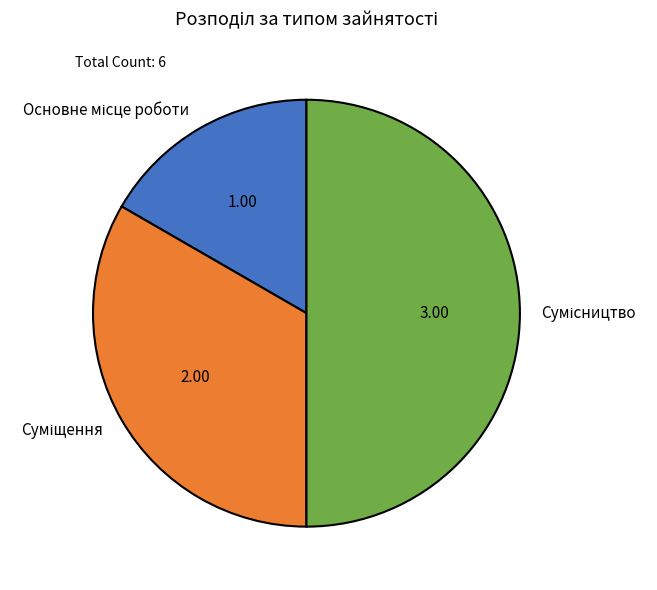

To the nearest percent, what percentage of the pie is Основне місце роботи?

17%